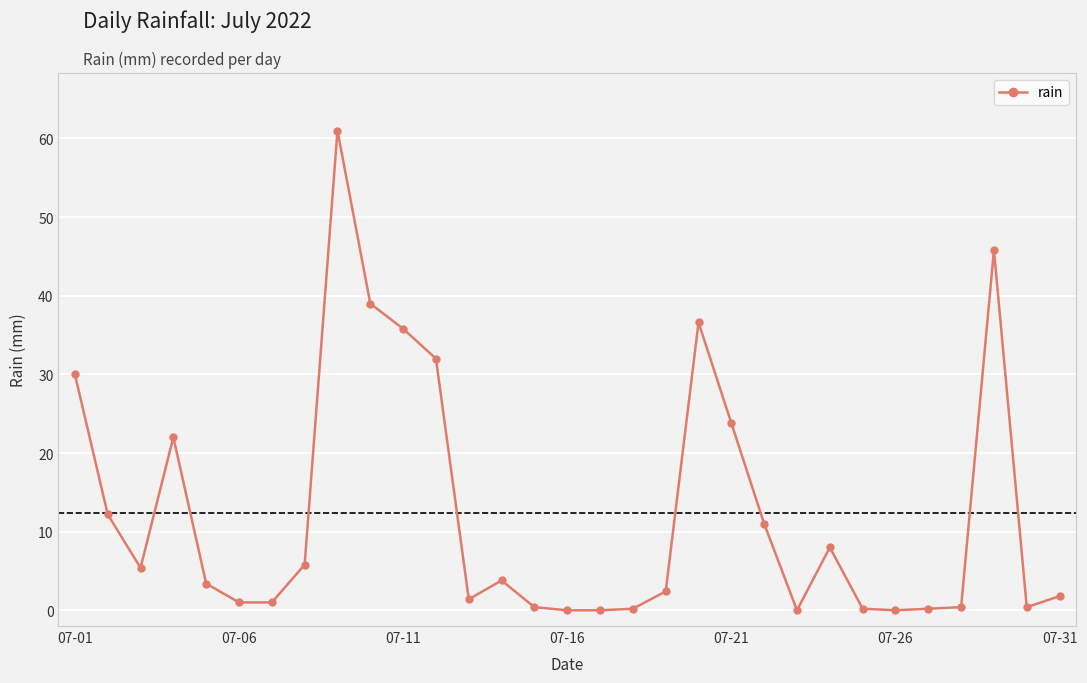

True or false: there are more than 0 points higher than both neighbors.

True